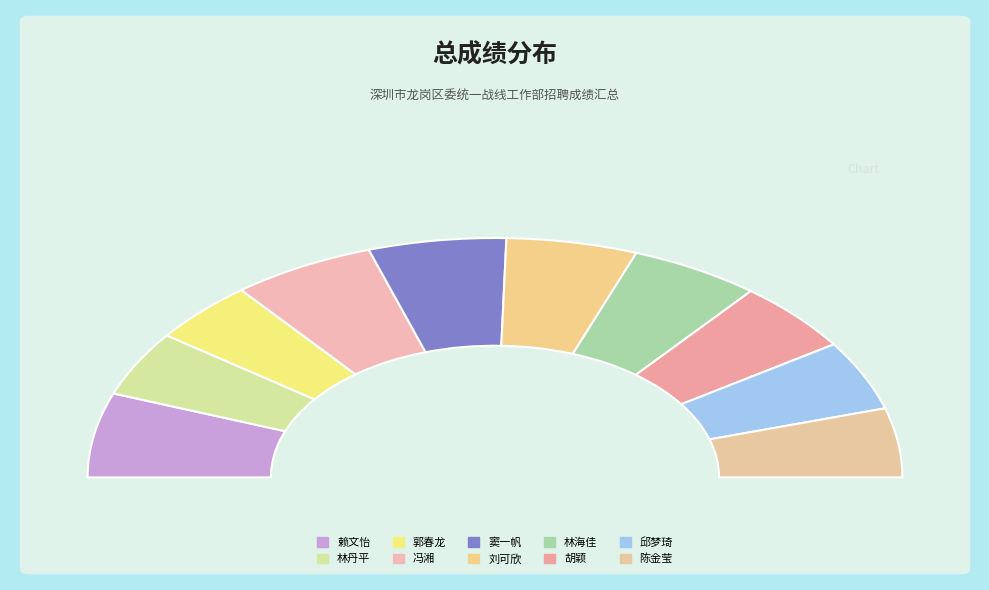

The 林海佳 slice represents 10% of the pie. True or false?

True